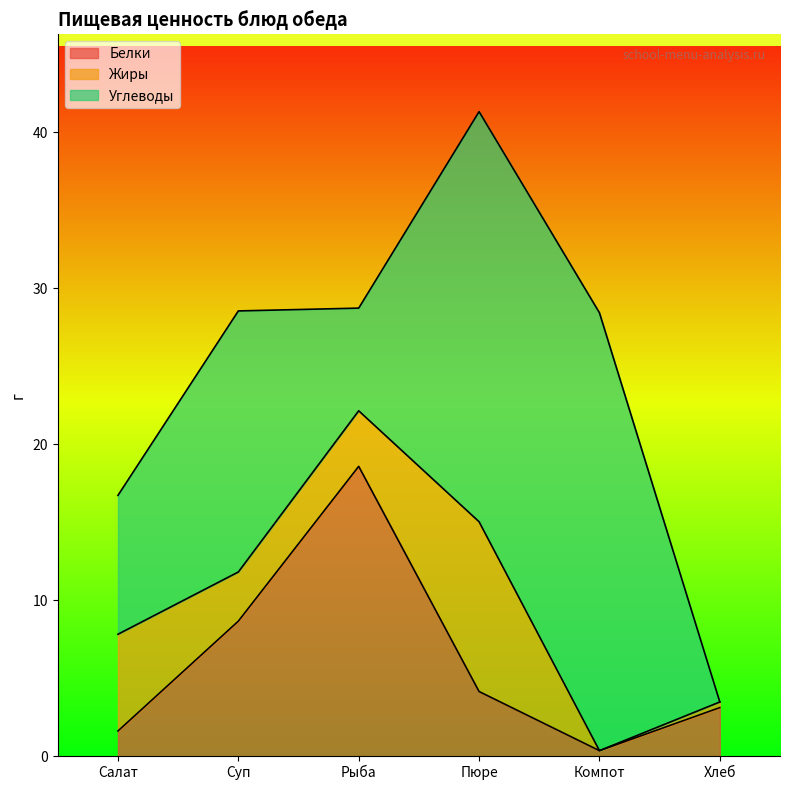

Which category has the lowest value in the Углеводы series?

Хлеб